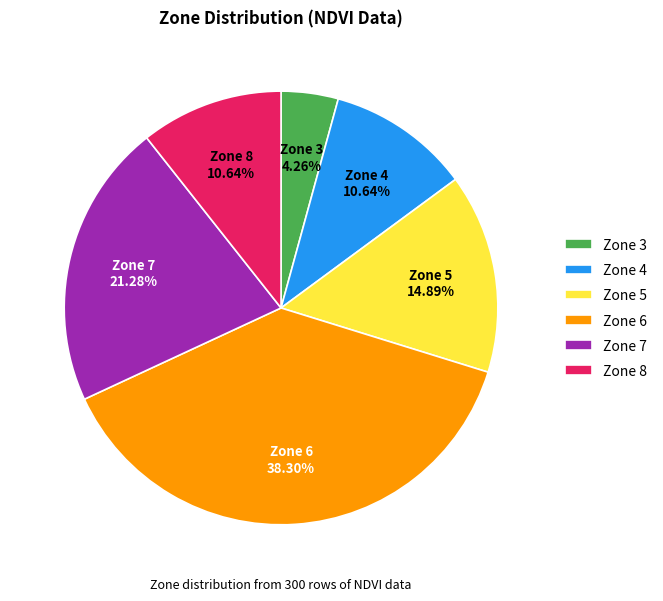

True or false: Zone 5 accounts for 1% of the total.

False